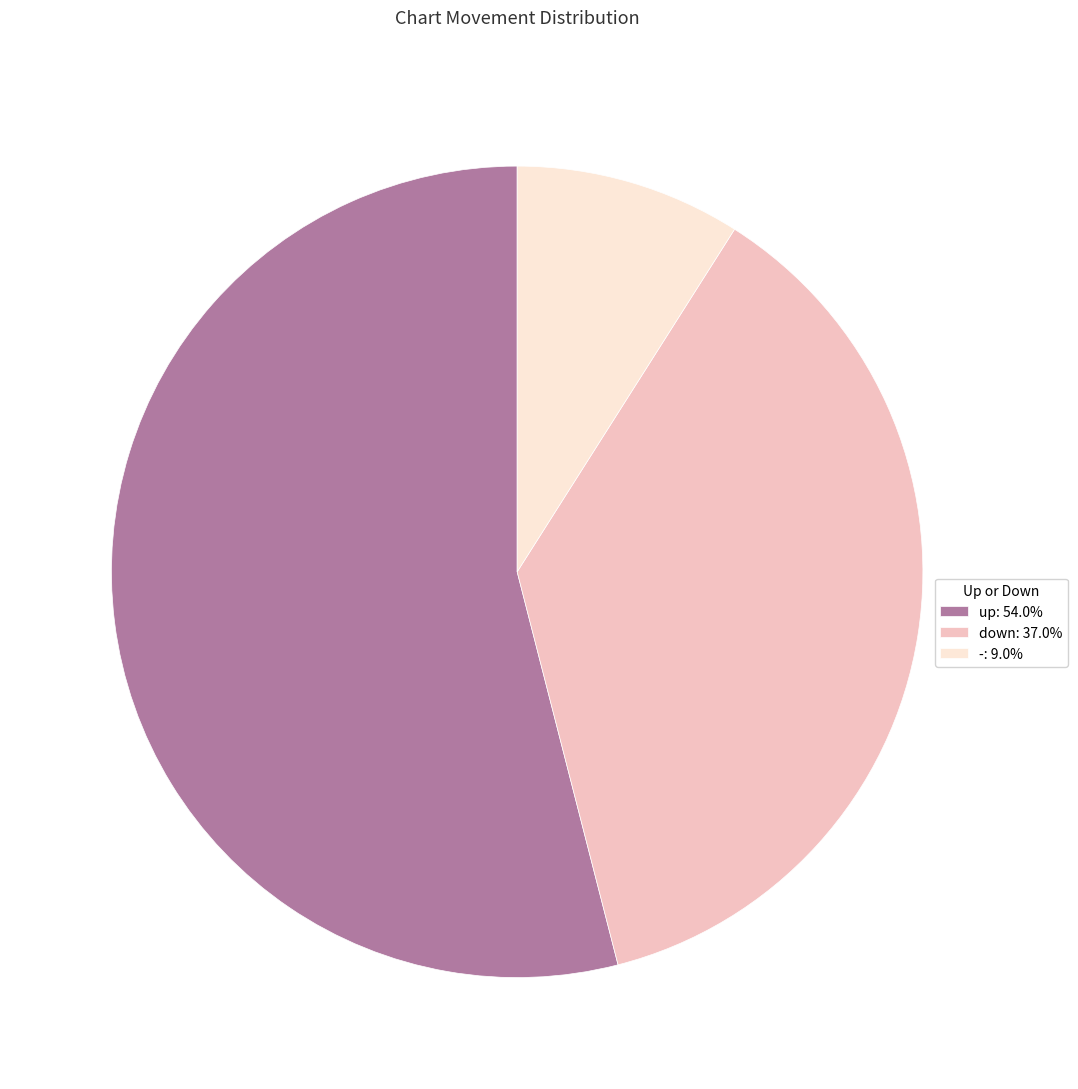

What is the largest slice in the pie chart?

up